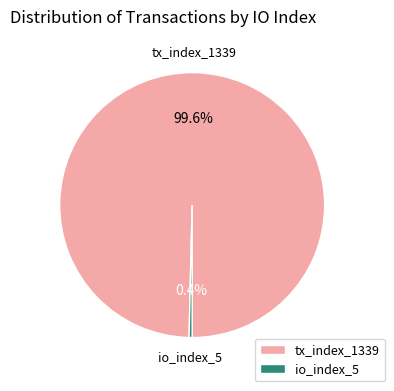

Rank the categories by value from highest to lowest.

tx_index_1339, io_index_5